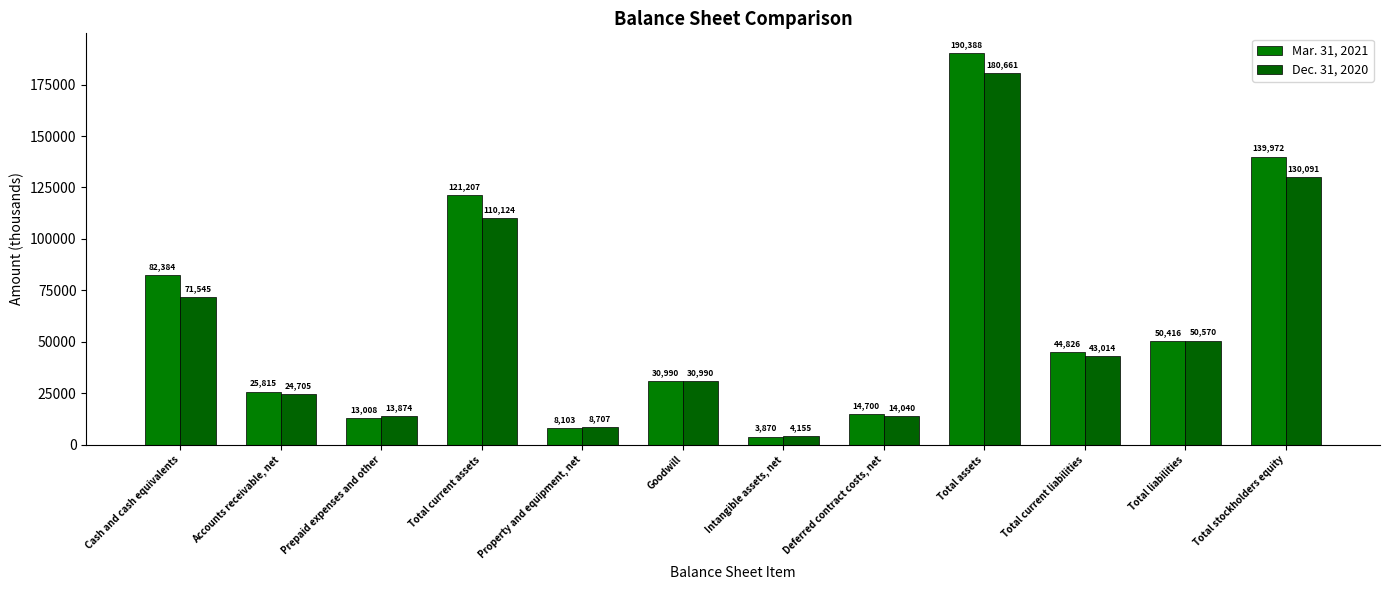

What is the smallest value displayed?

3870